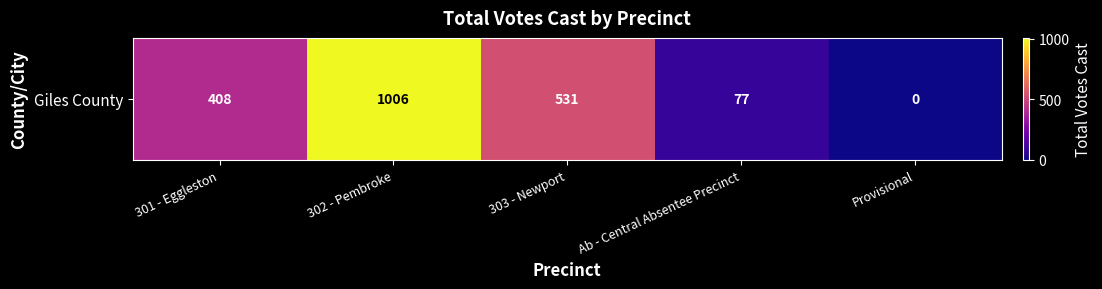

What is the difference between the values at Ab - Central Absentee Precinct and 301 - Eggleston?

331